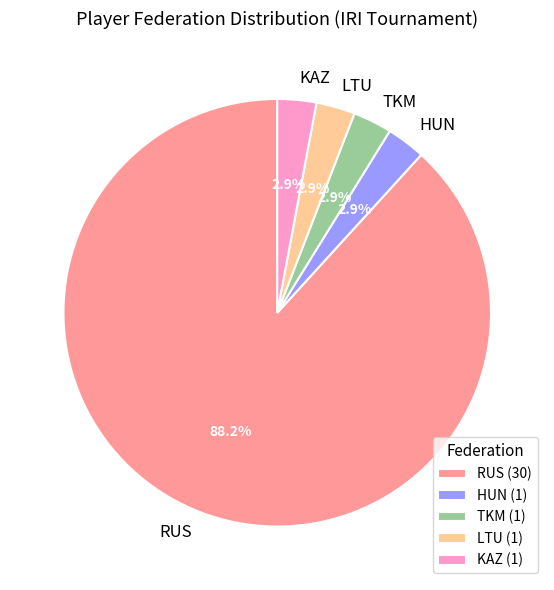

Which slice is the largest?

RUS